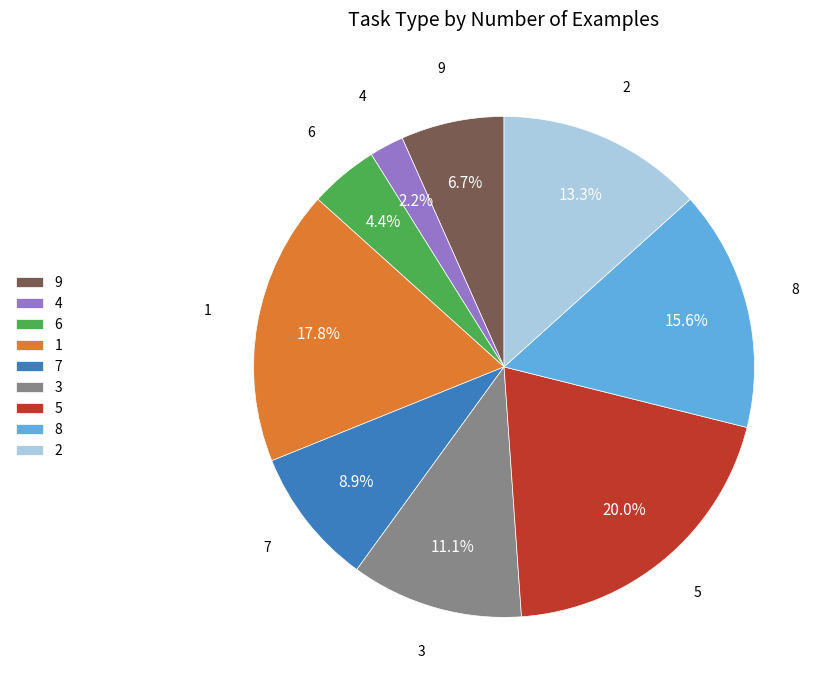

What percentage is the 3 slice, to the nearest percent?

11%